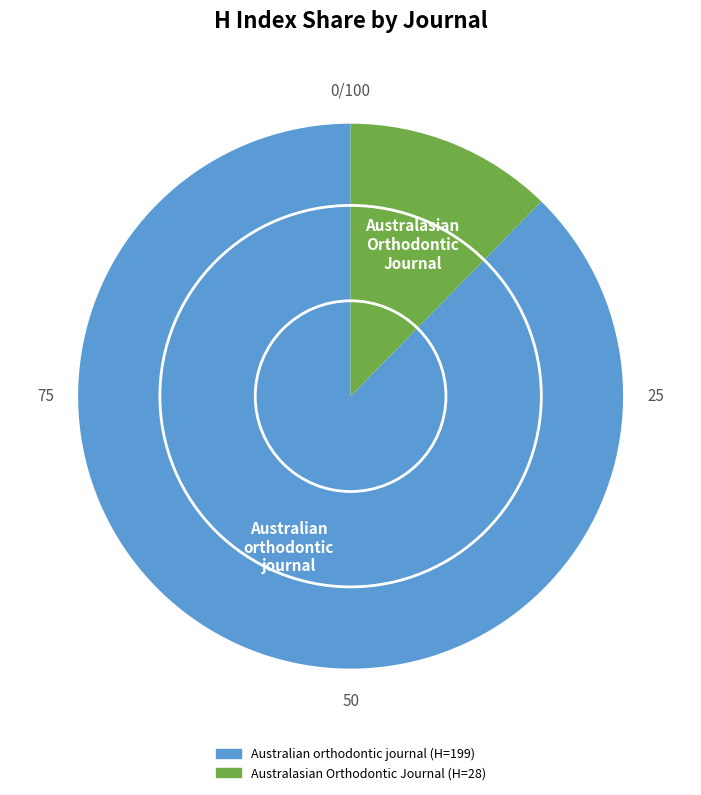

Count the number of slices in the pie.

2